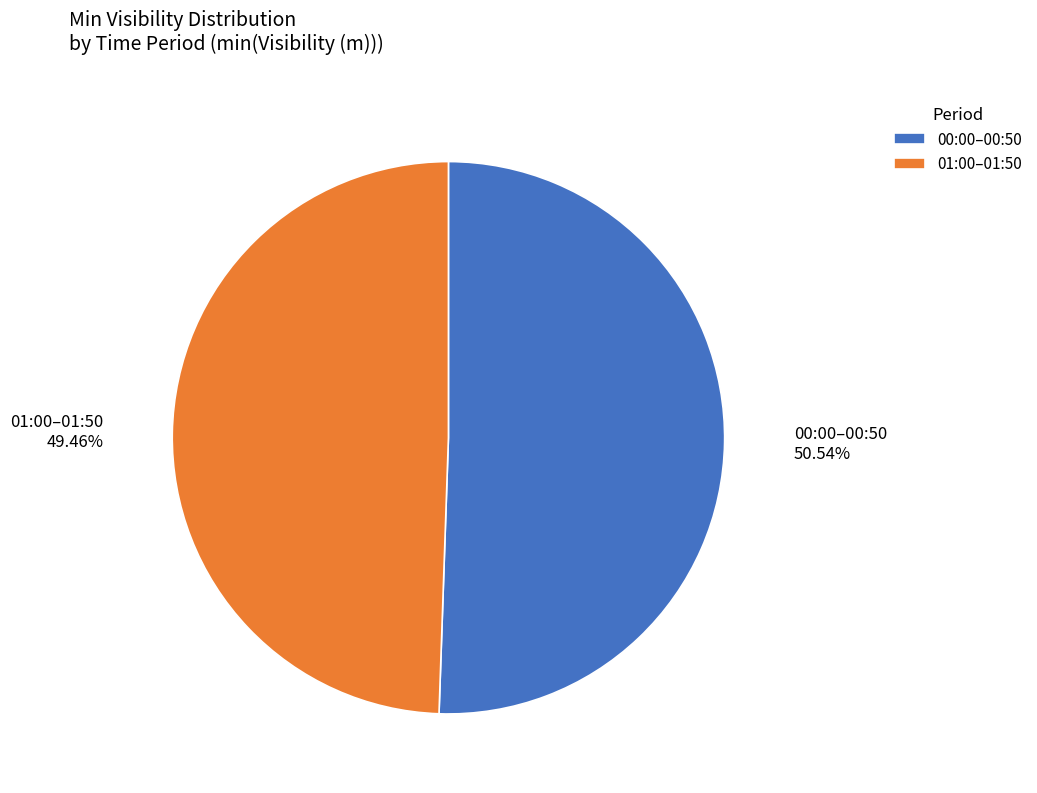

Do 00:00–00:50 and 01:00–01:50 together represent more than half of the pie?

Yes